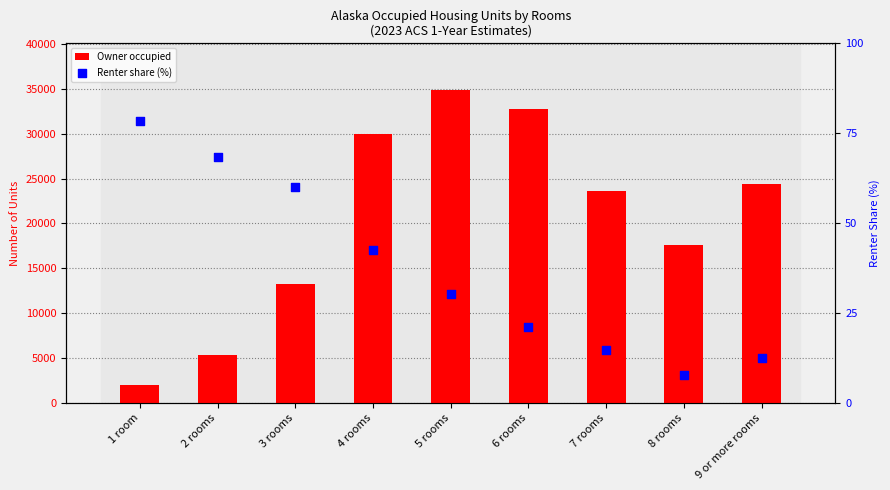

What is the total value across all series at 9 or more rooms?

24380.4